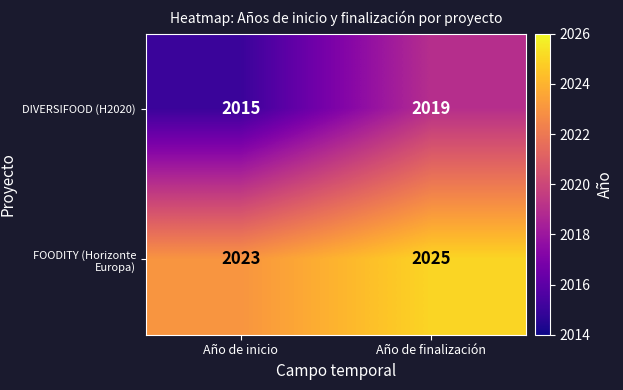

The value of DIVERSIFOOD (H2020) at Año de finalización is 2019. True or false?

True